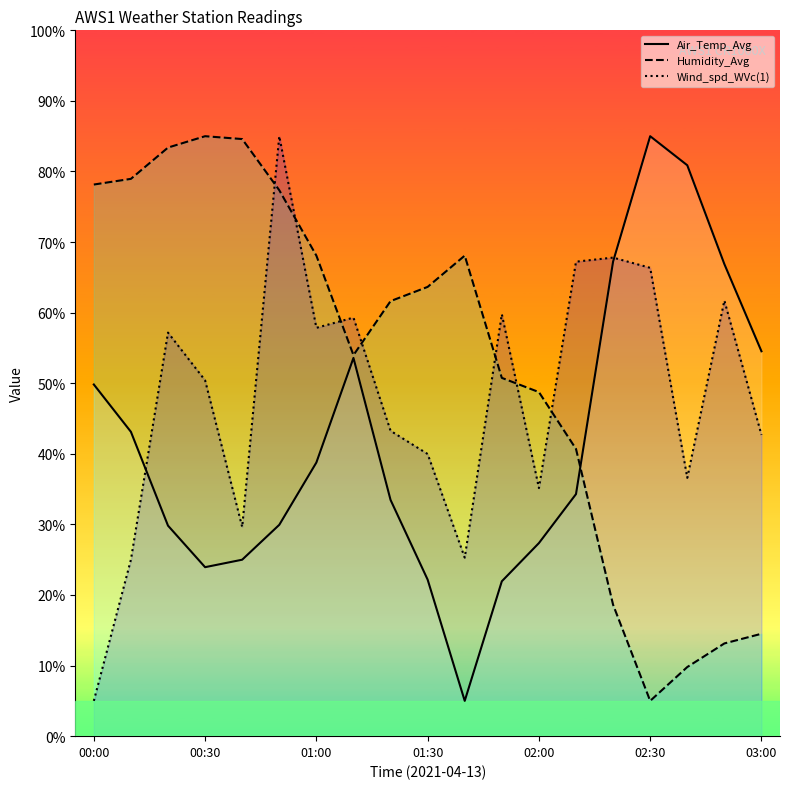

Which series has the largest total across all categories?

Humidity_Avg